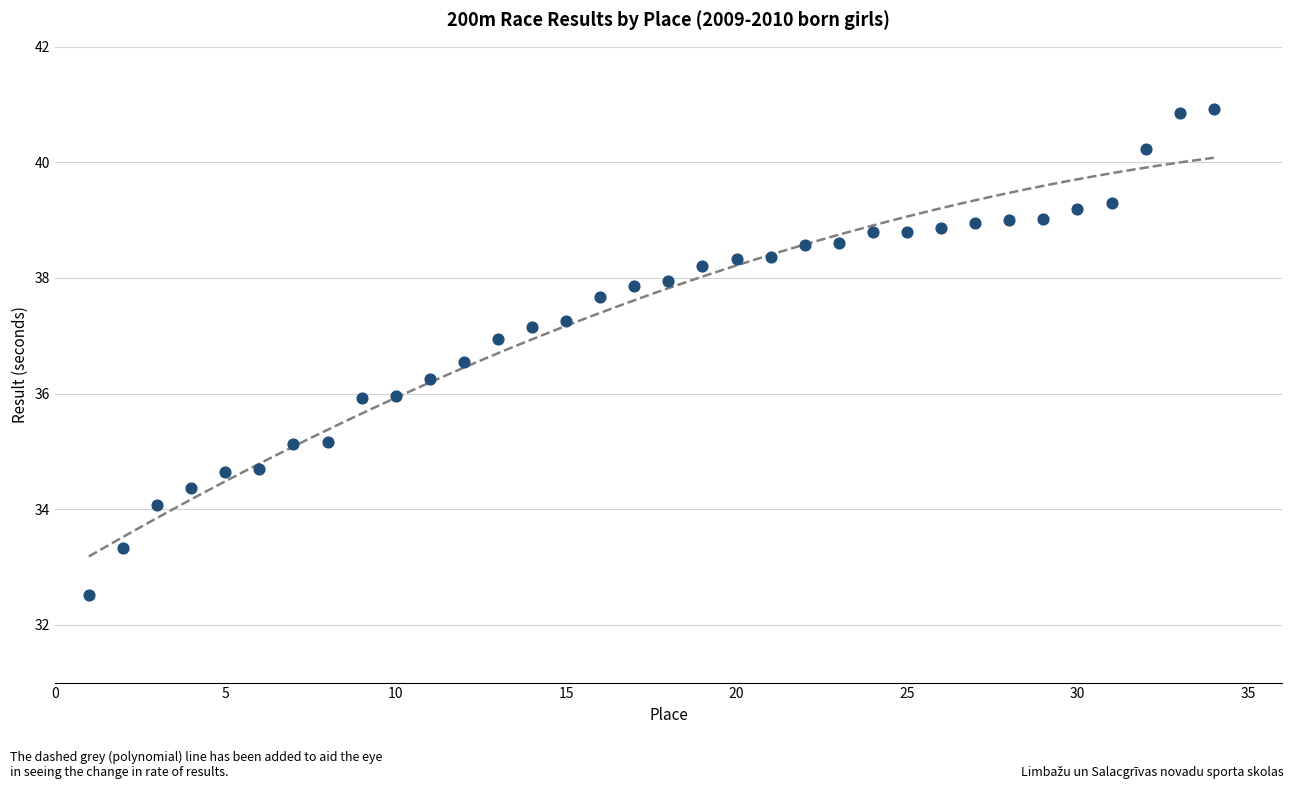

What is the range of Y values (max minus min)?

8.4